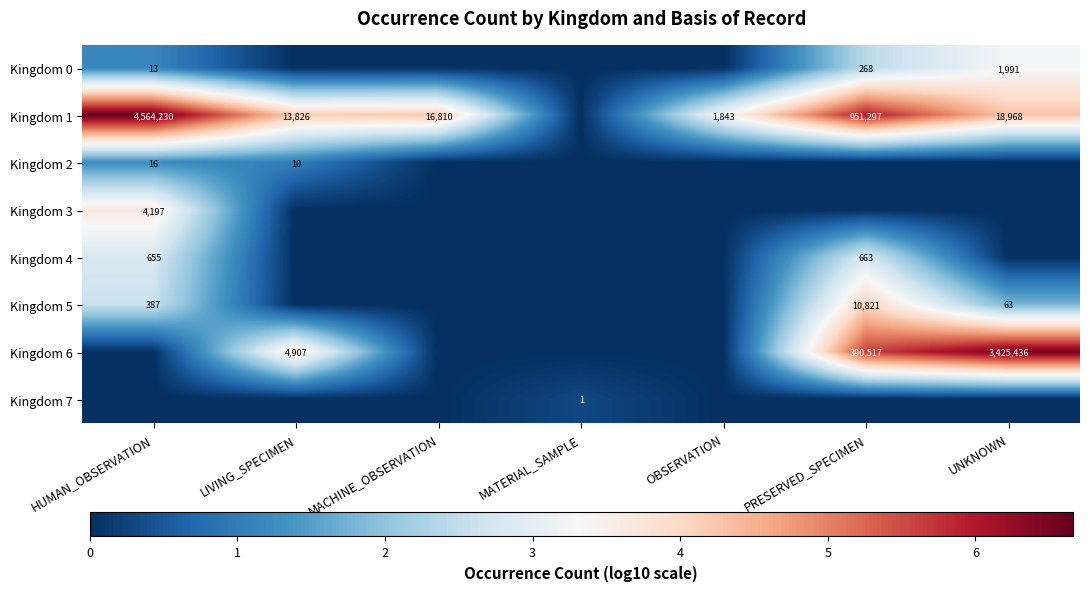

True or false: Kingdom 5 has a value of 387 at HUMAN_OBSERVATION.

True